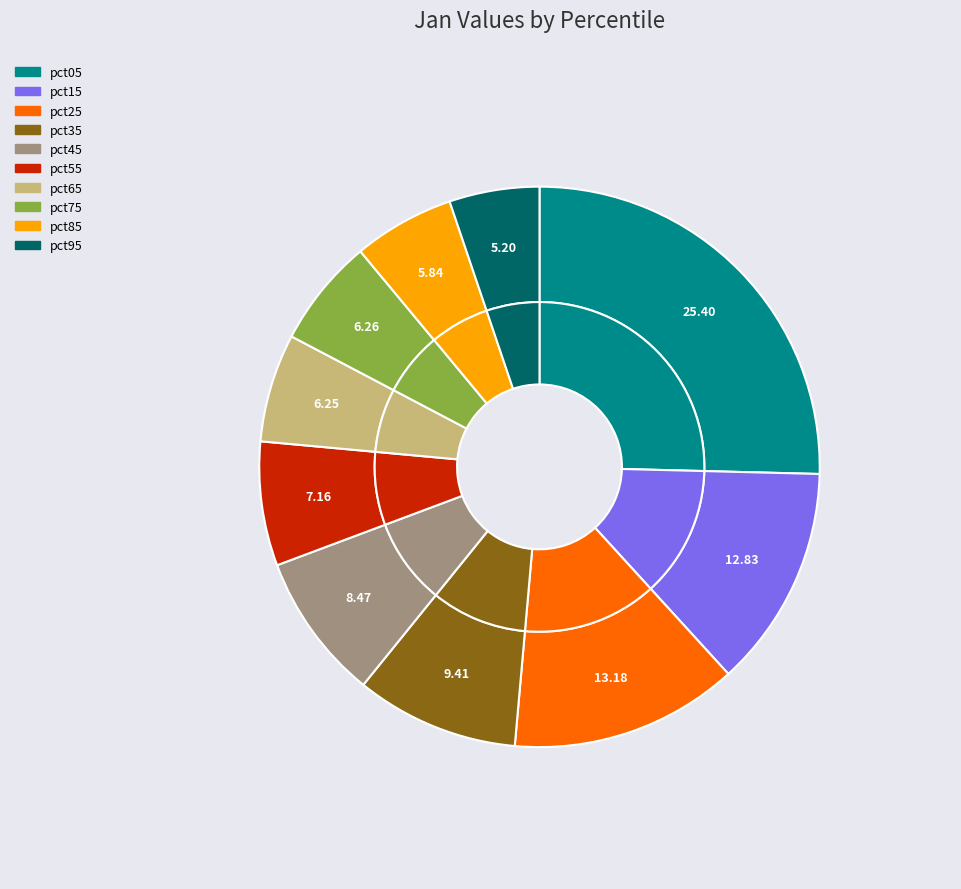

Do pct35 and pct95 together represent more than half of the pie?

No